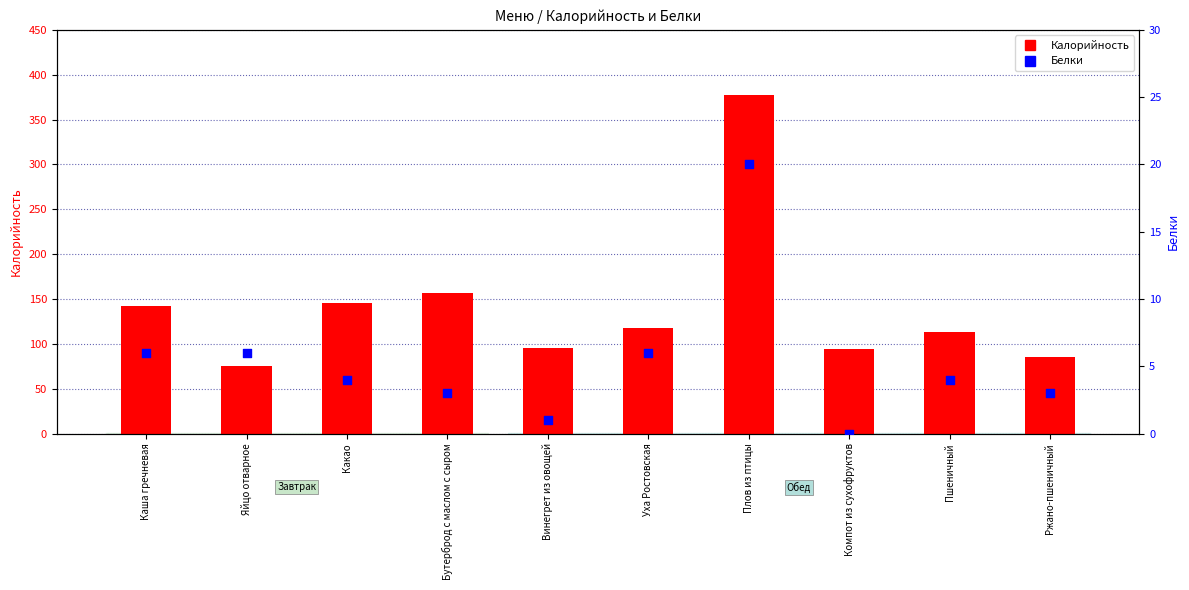

Which series has the largest total across all categories?

Калорийность